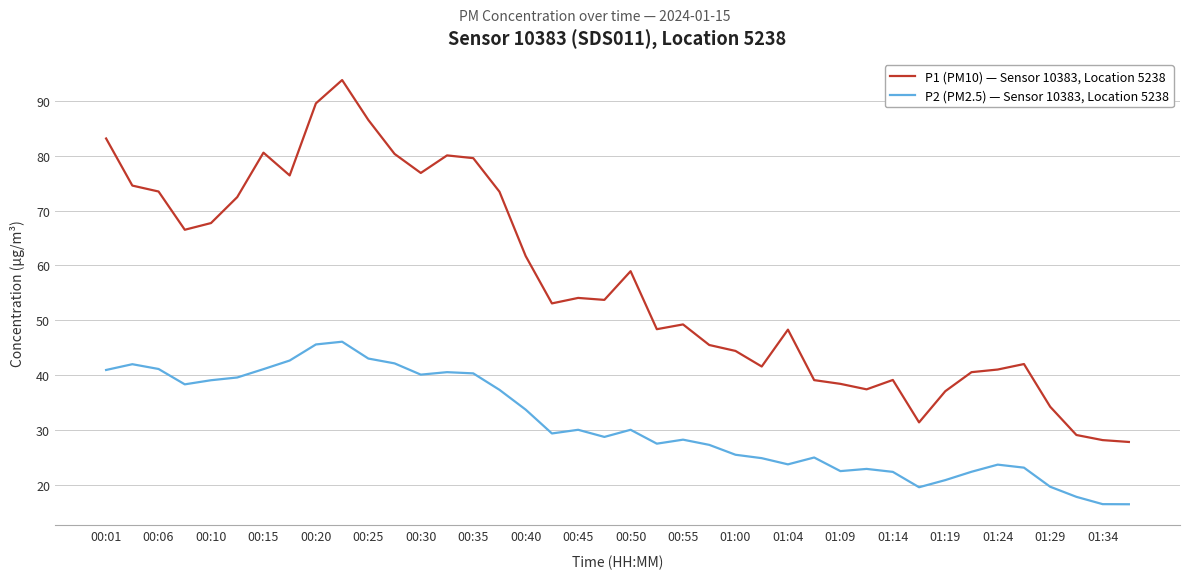

What is the maximum value shown in the chart?

93.8